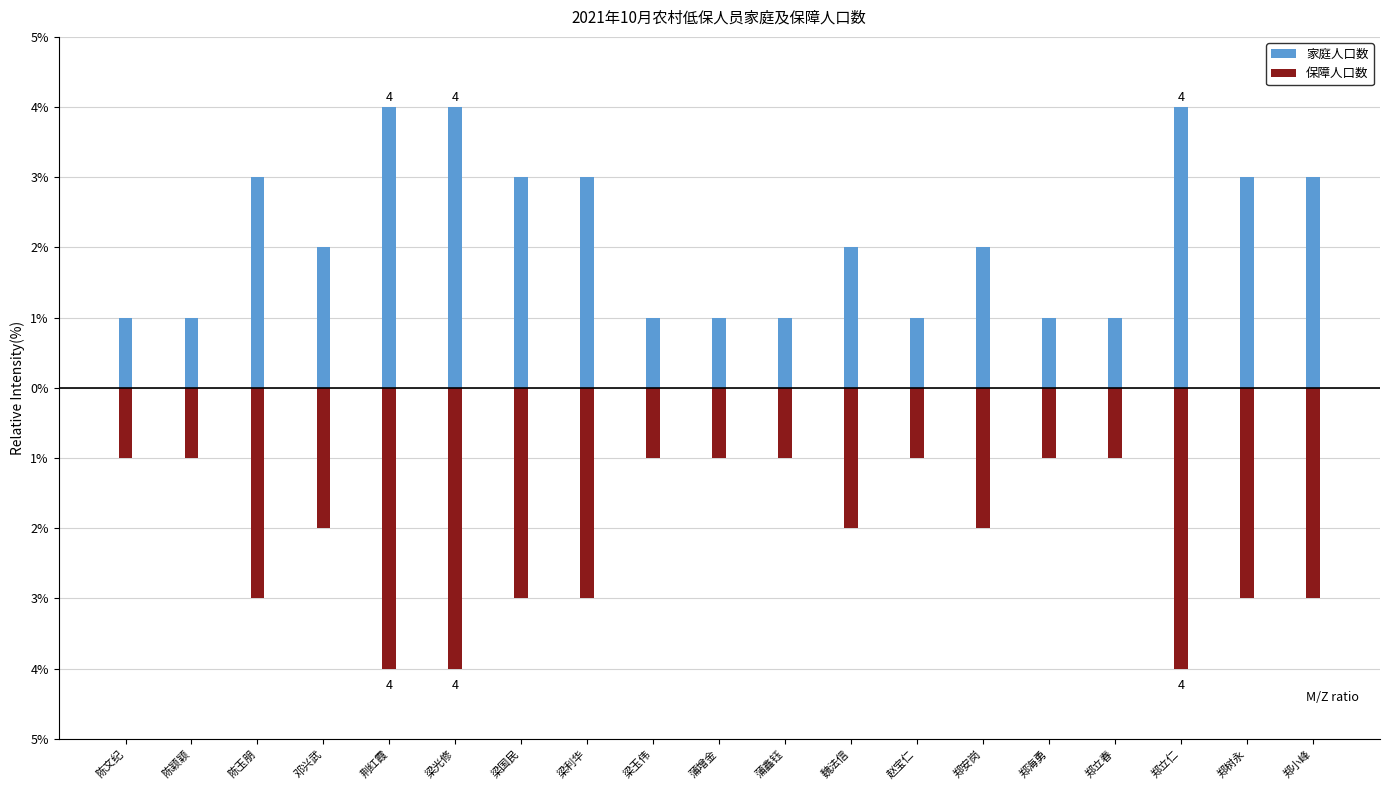

How many bars are there in each group?

2